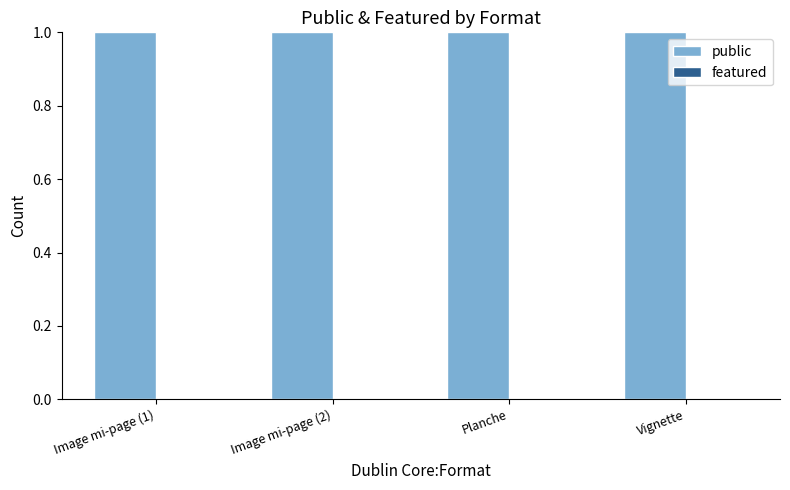

At which category is the sum across all series the highest?

Image mi-page (1)